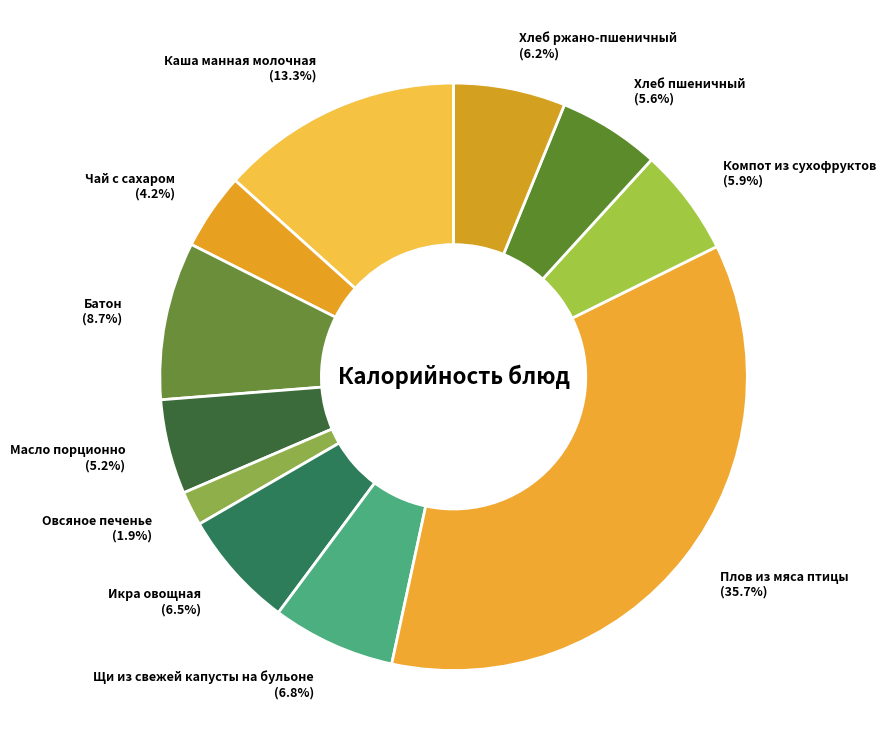

Count the number of slices in the pie.

11